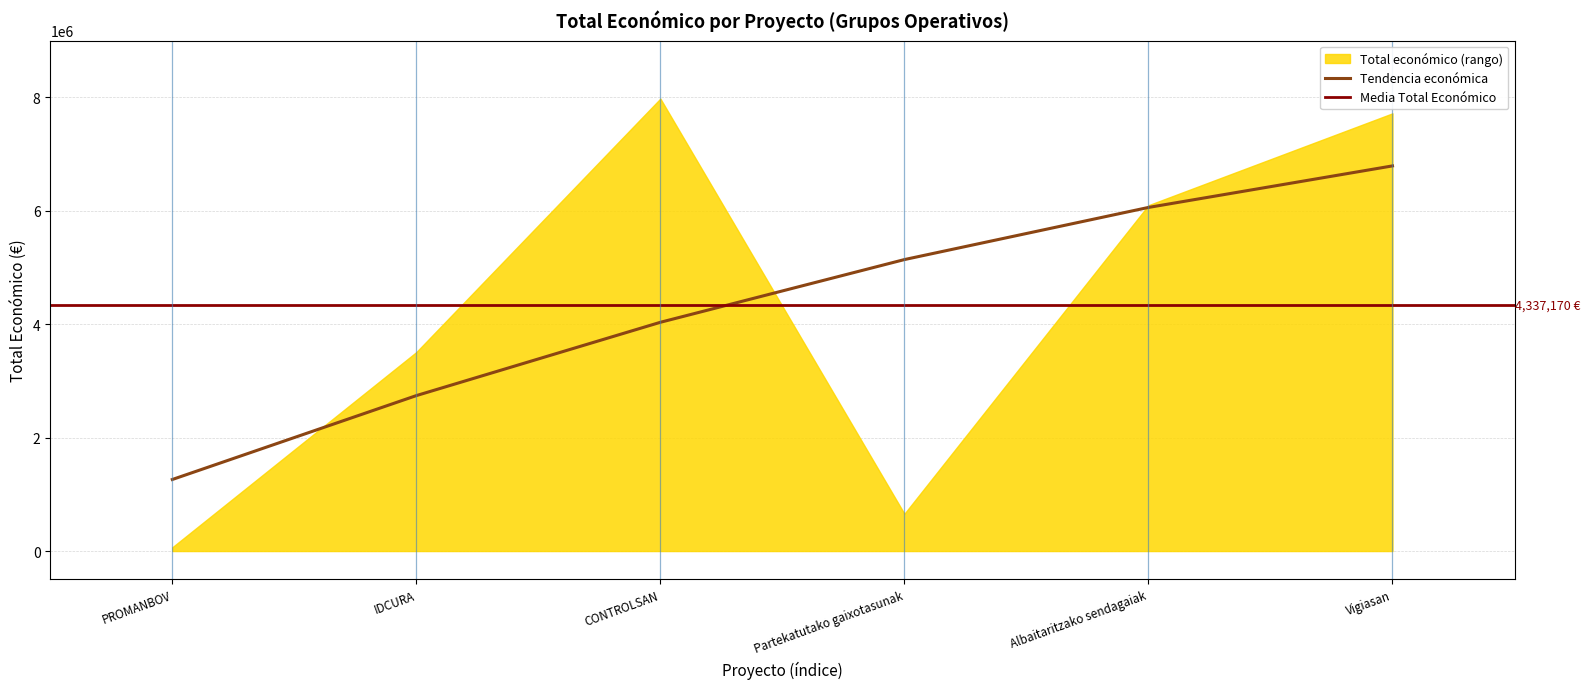

What is the label of the 1st point from the left?

PROMANBOV